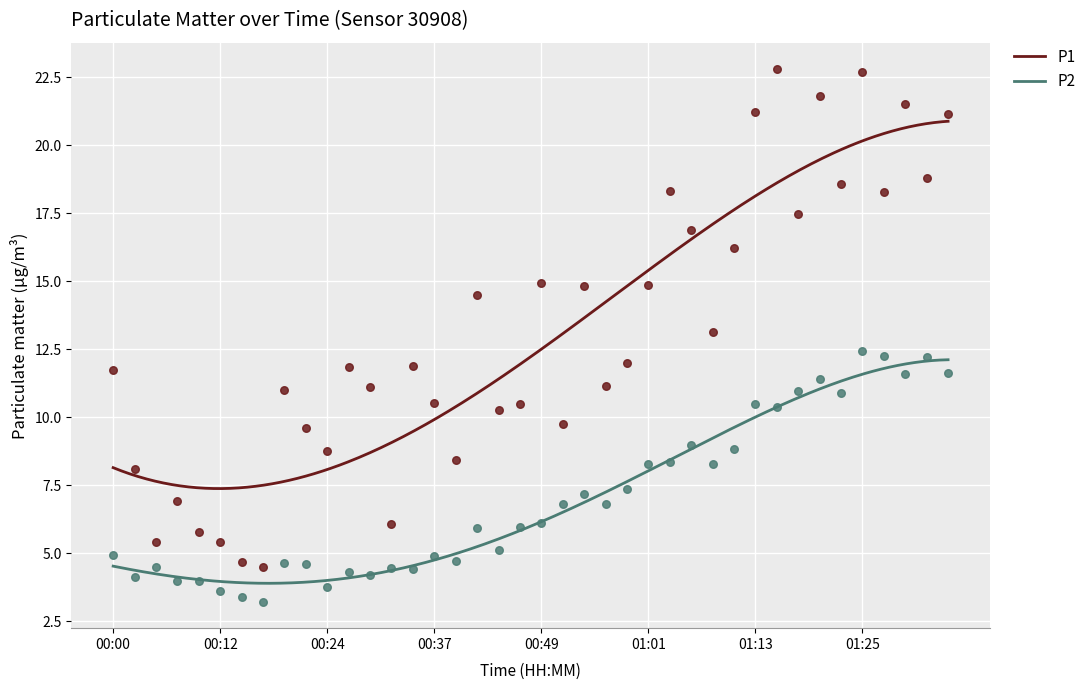

What are all the series names shown in the legend?

P1, P2